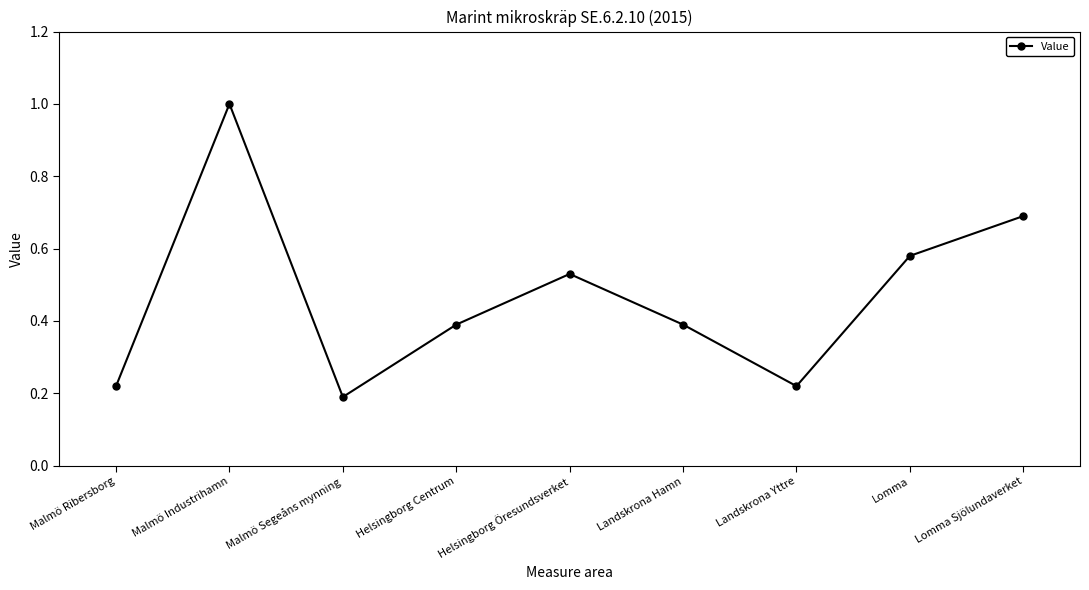

Does the chart display data point markers on the line(s)?

Yes